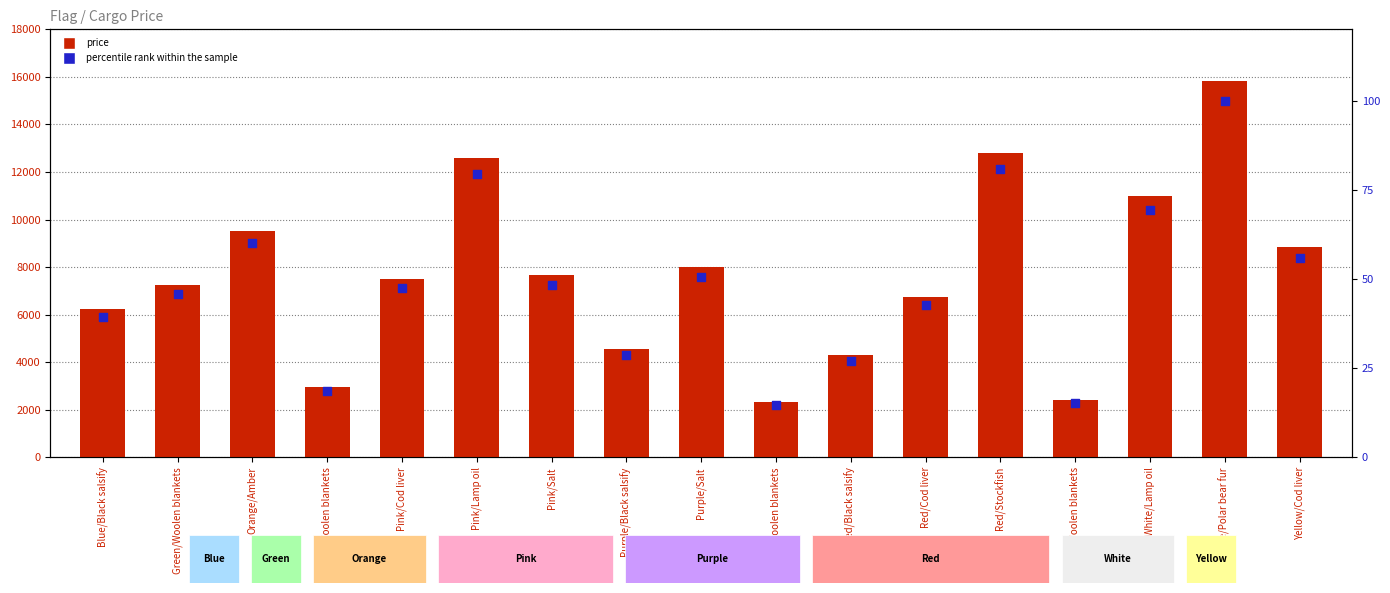

At which category is the sum across all series the highest?

White/Polar bear fur